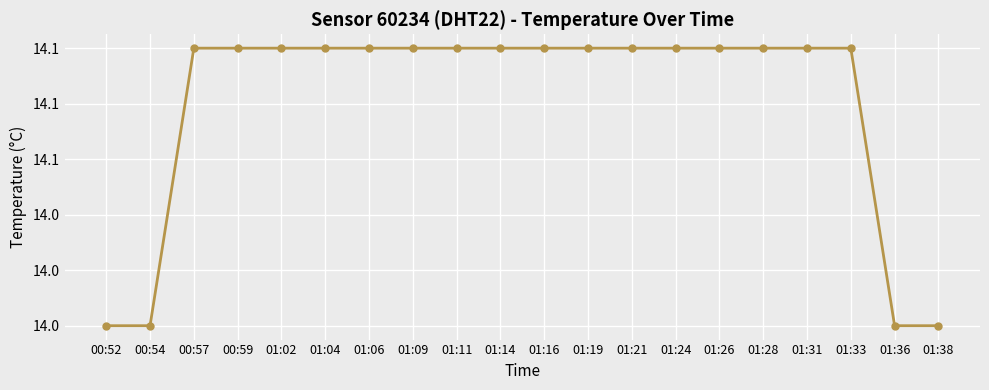

Does the chart have visible grid lines?

Yes